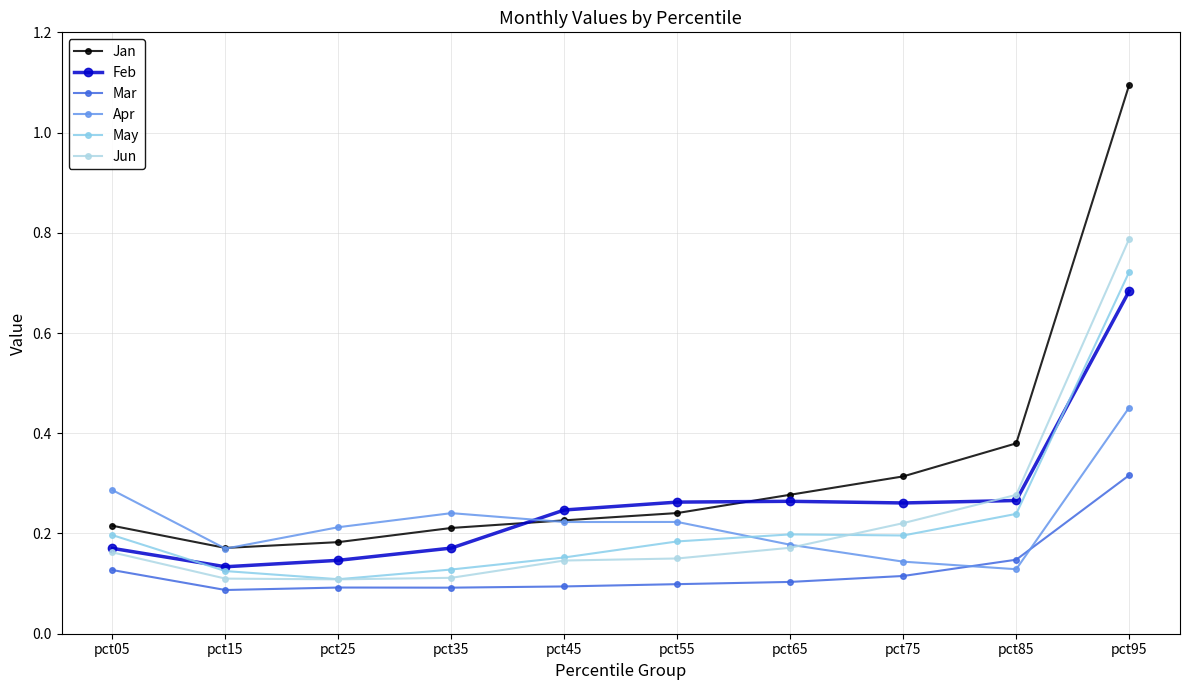

At which category is the sum across all series the highest?

pct95